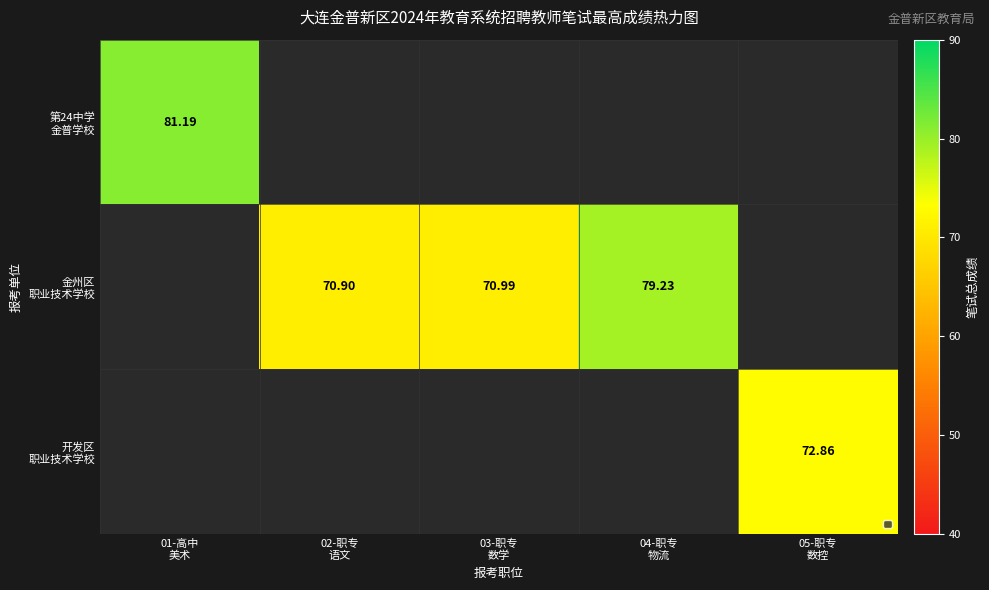

The value of 金州区 职业技术学校 at 05-职专 数控 is 0.0. True or false?

True